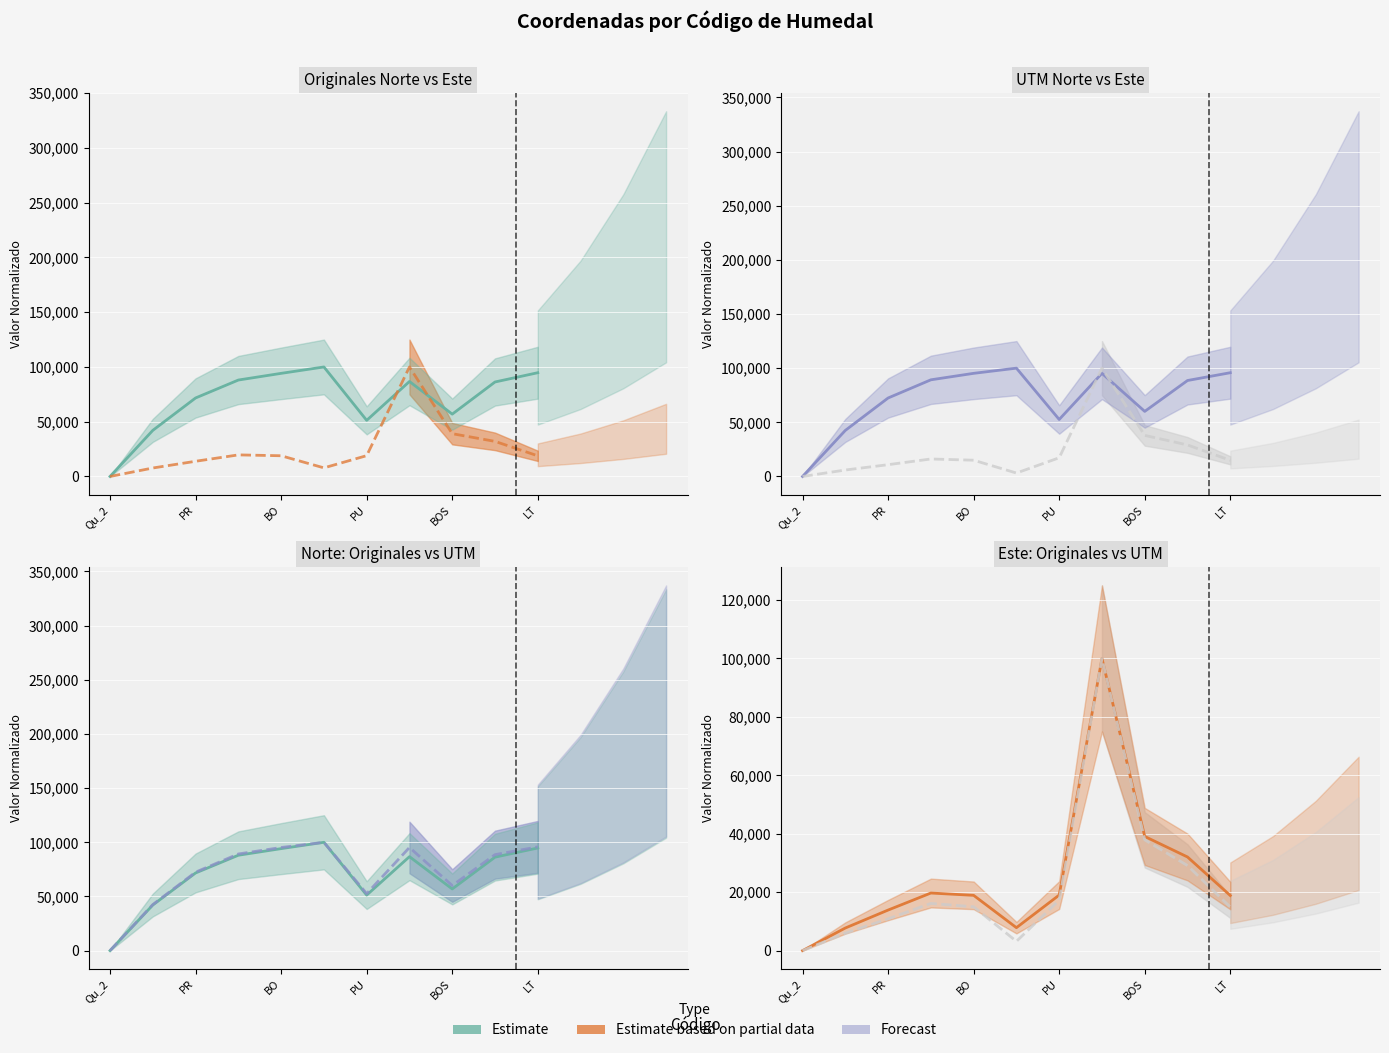

What is the average value of the Coordenadas UTM Norte (metros) series?

71971.6